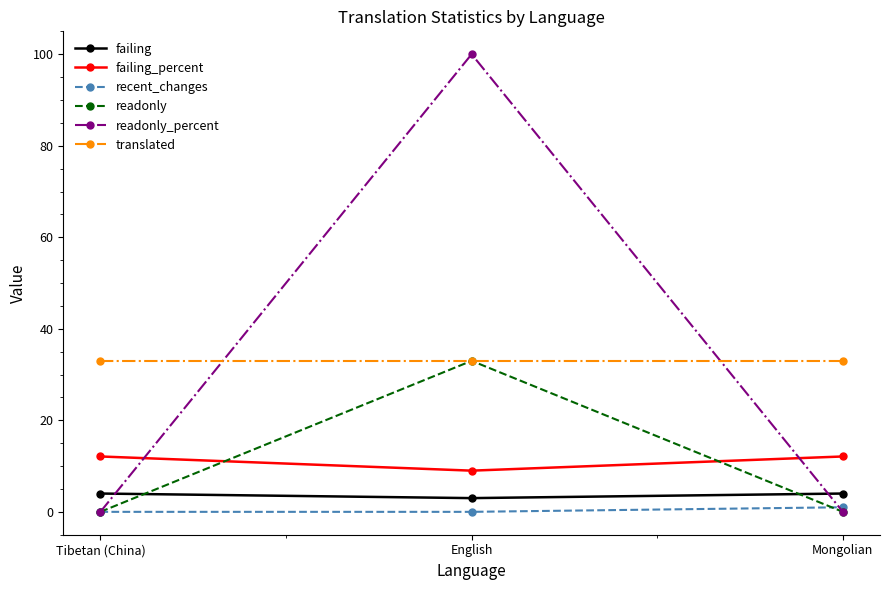

What is the lowest value of the failing_percent series?

9.0